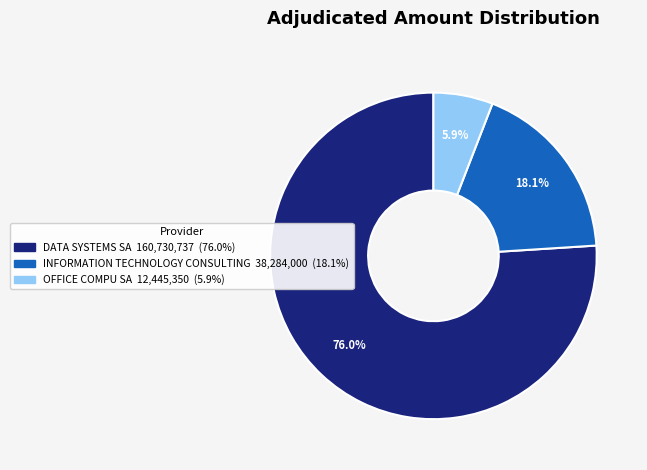

Is it true that INFORMATION TECHNOLOGY CONSULTING is 18% of the pie?

True